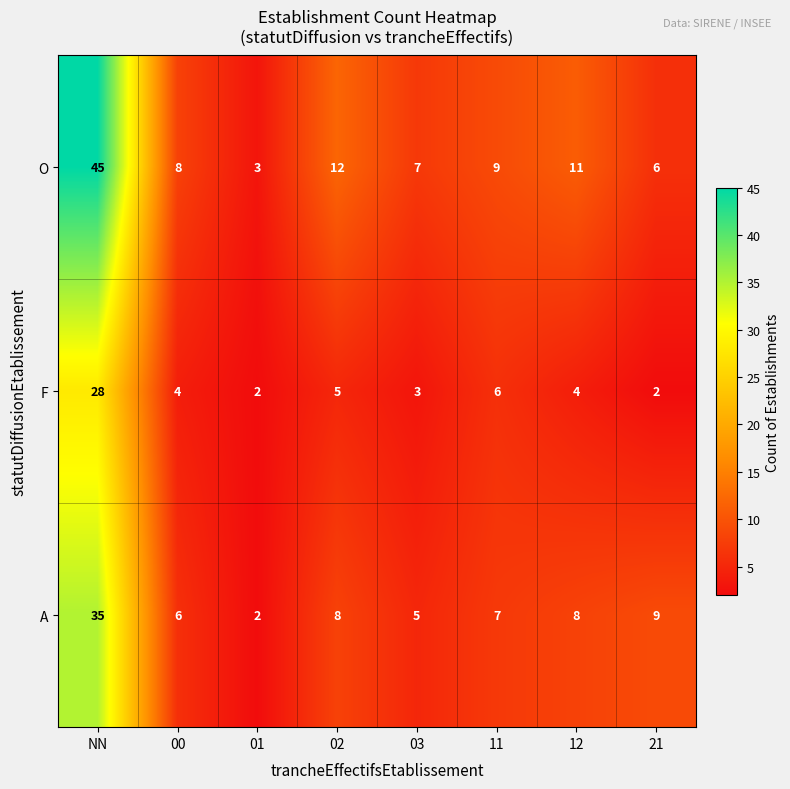

Between NN and 12, which series saw the biggest shift?

O